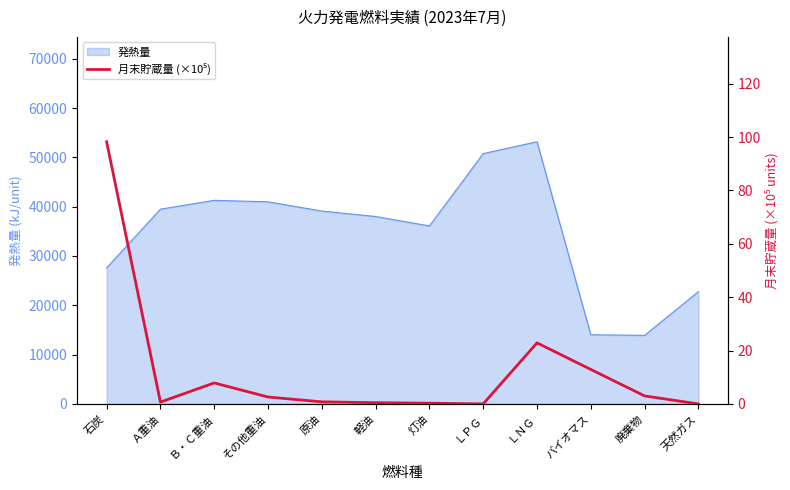

Which category has the highest value in the 発熱量 series?

ＬＮＧ